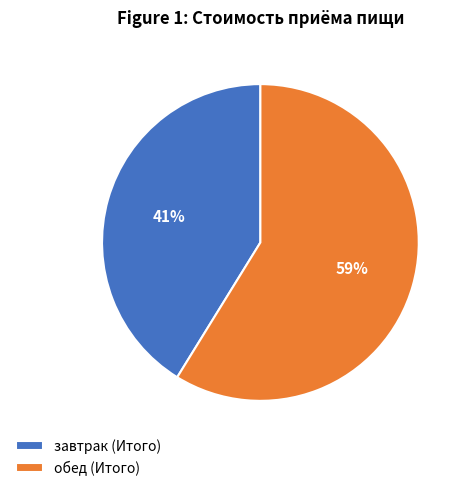

How many slices are in this pie chart?

2